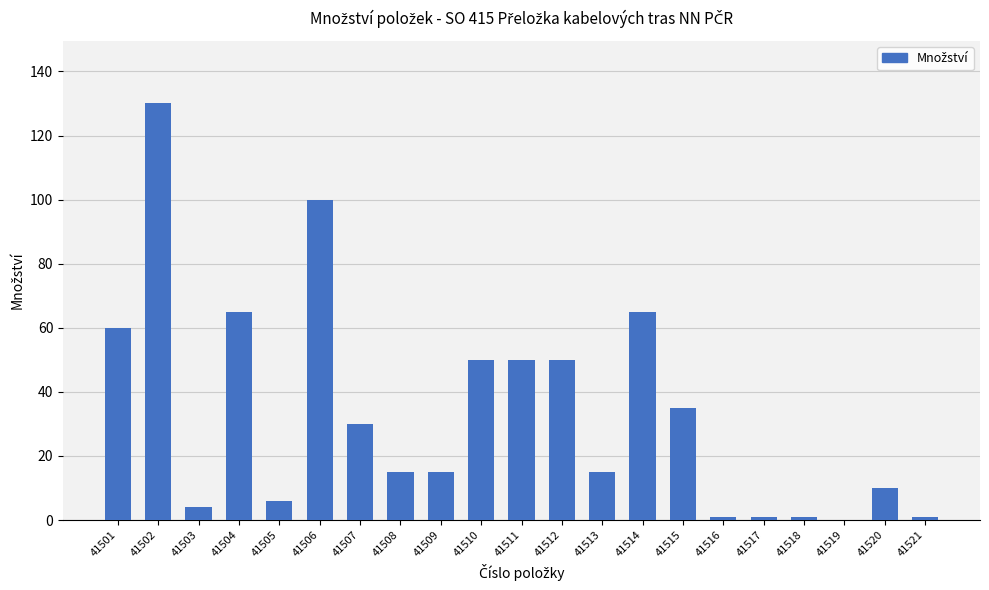

Which has a higher value, 41509 or 41520?

41509